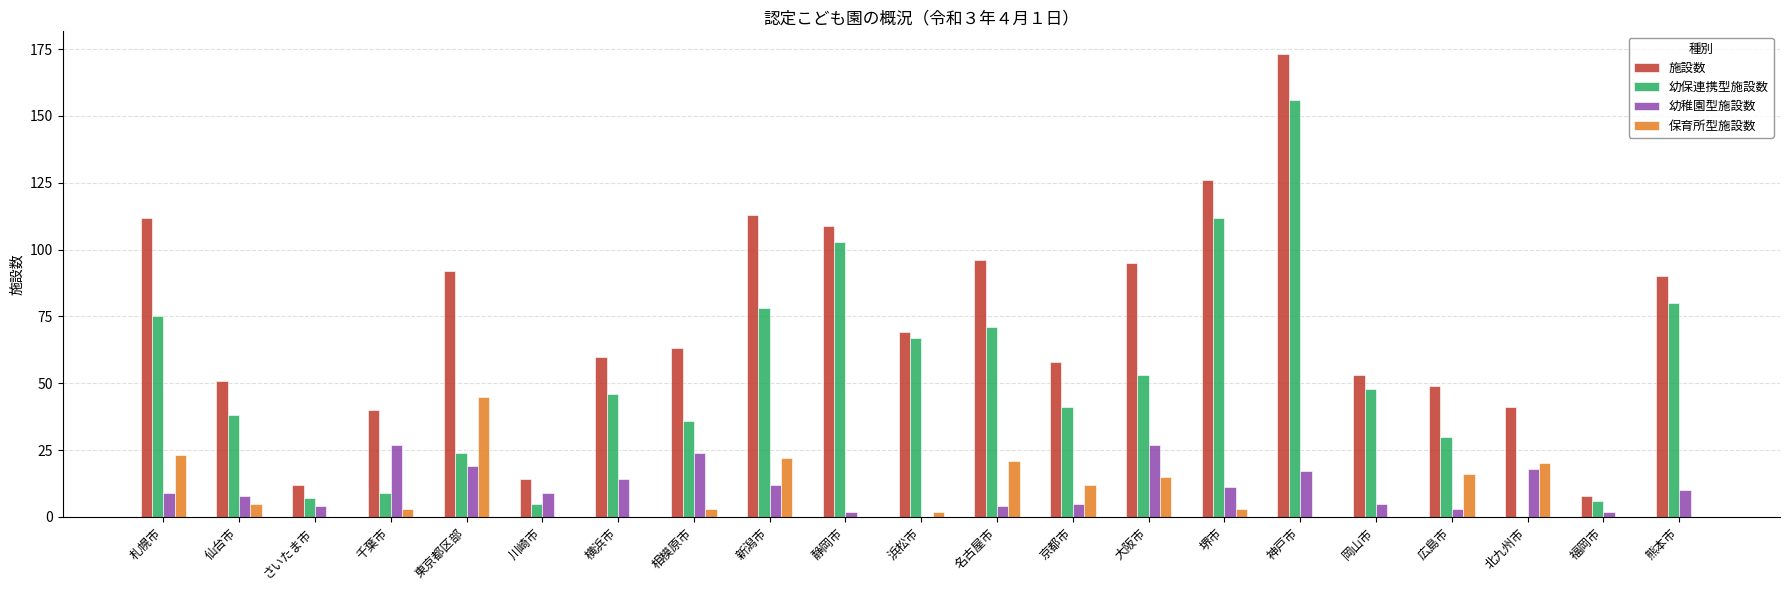

What is the highest value of the 施設数 series?

173